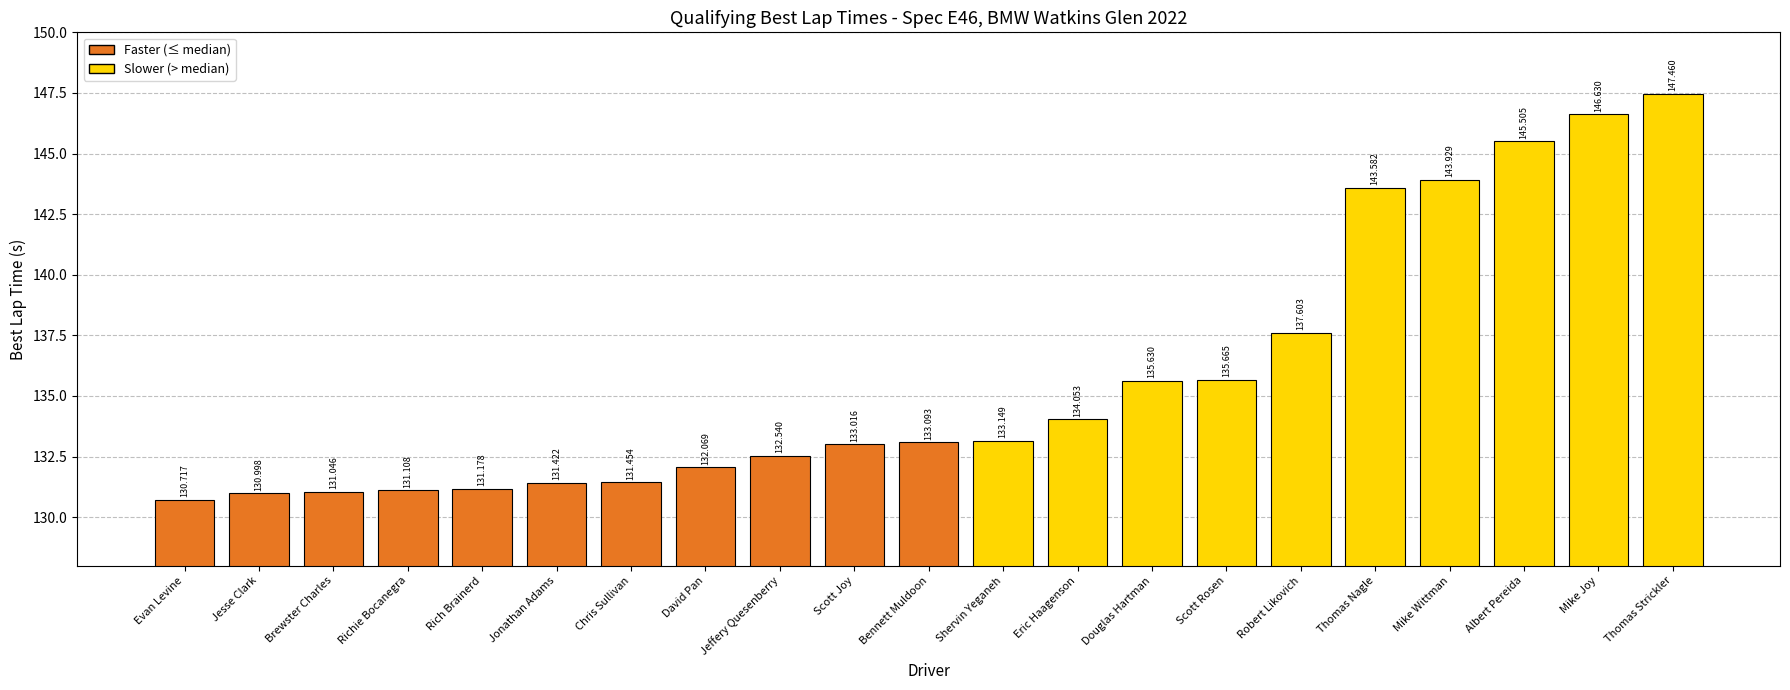

What is the approximate value at Richie Bocanegra?

131.1